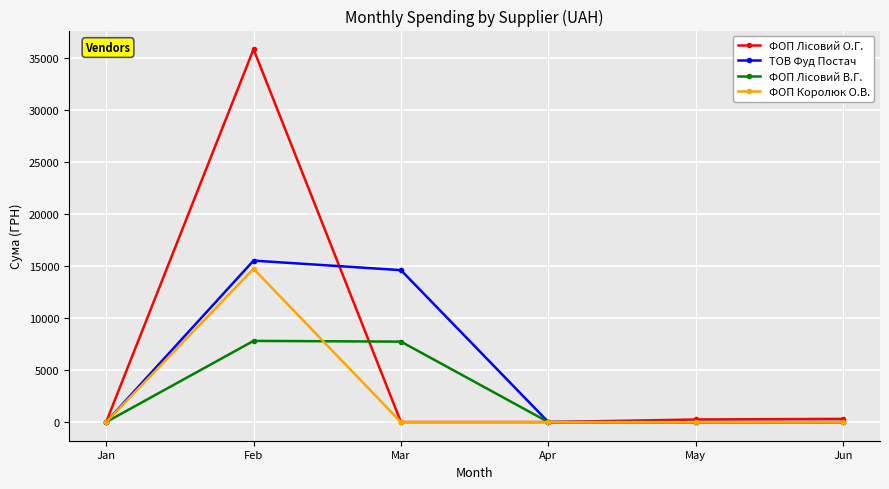

The value of ФОП Королюк О.В. at May is 0.0. True or false?

True